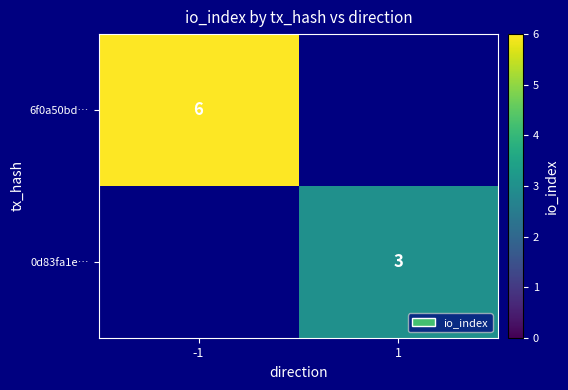

Is the value of 6f0a50bd… at -1 greater than the value of 0d83fa1e… at 1?

Yes